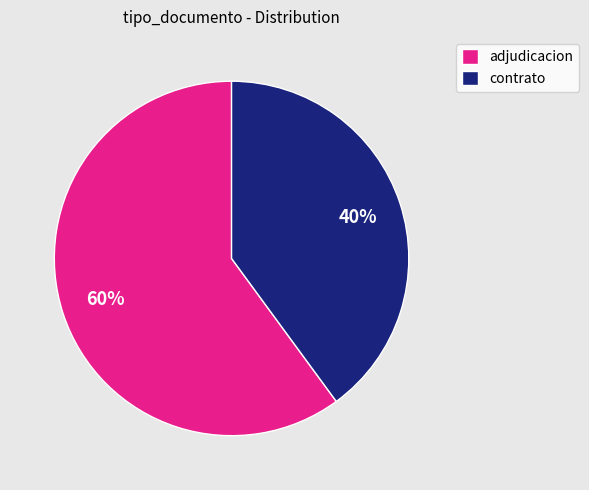

Which has a higher value, adjudicacion or contrato?

adjudicacion